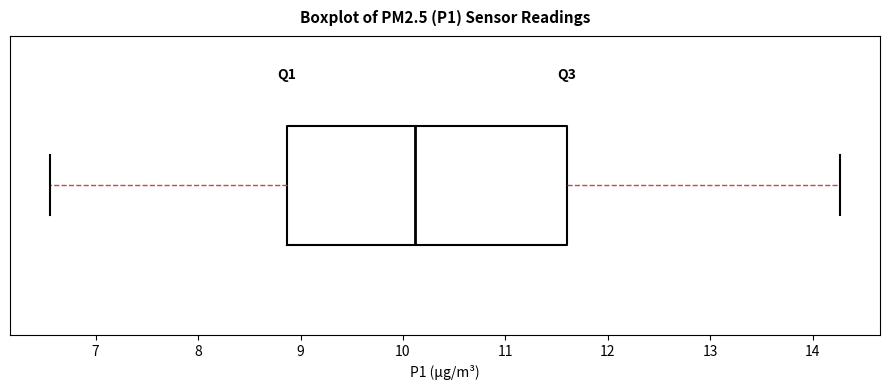

Transcribe this box plot: give where the median line is, the range the box spans, and where the two whiskers end, as read against the x-axis. The values are not printed on the chart, so give them approximately, as read against the axis.

median 10.1, box 8.9 to 11.6, whiskers 6.6 to 14.3